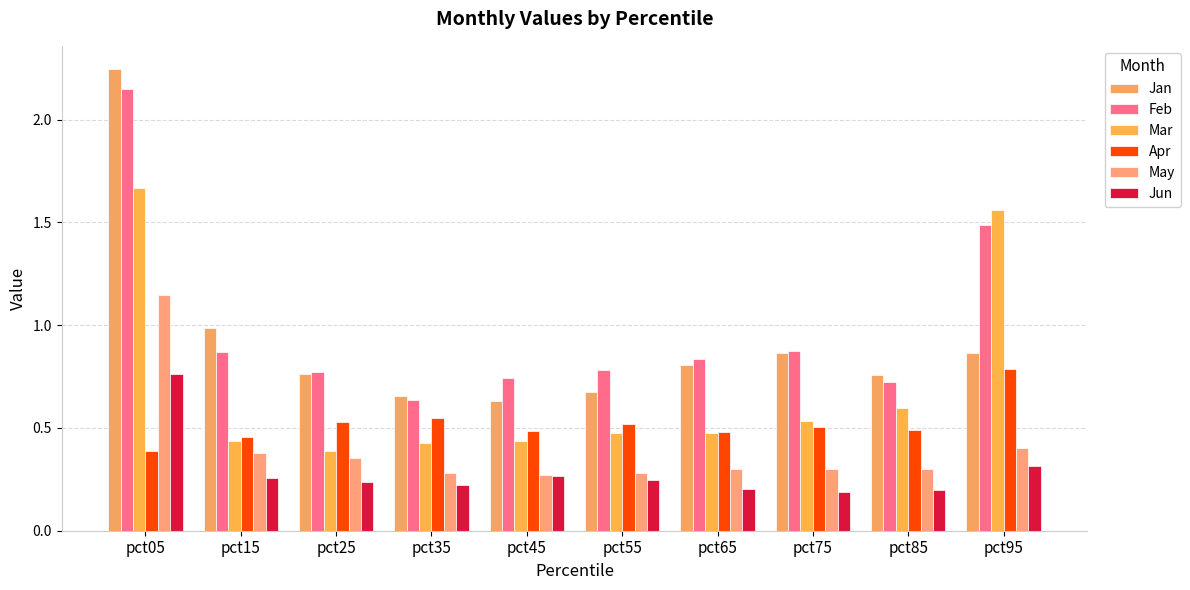

Between pct15 and pct85, which series saw the biggest shift?

Jan